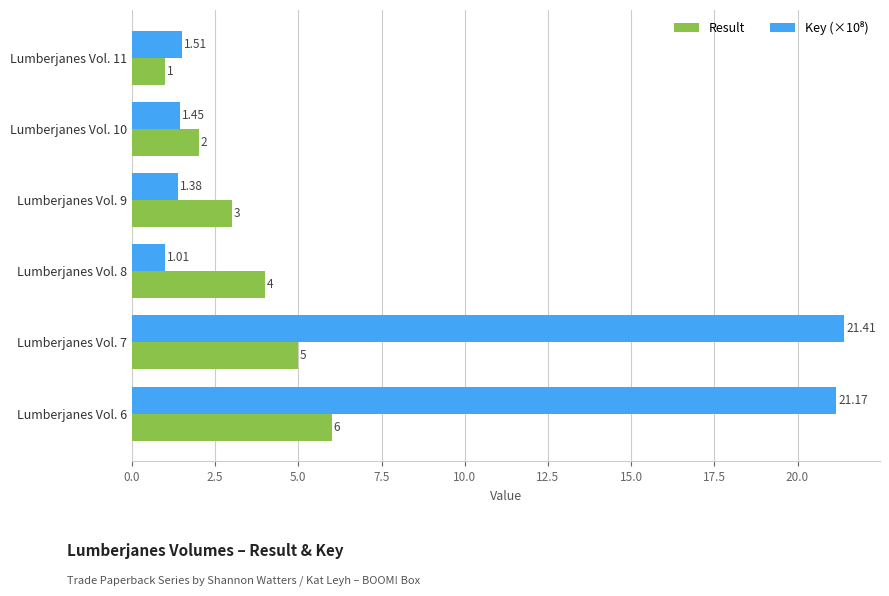

List the labels in order of Result value, smallest first.

Lumberjanes Vol. 11, Lumberjanes Vol. 10, Lumberjanes Vol. 9, Lumberjanes Vol. 8, Lumberjanes Vol. 7, Lumberjanes Vol. 6